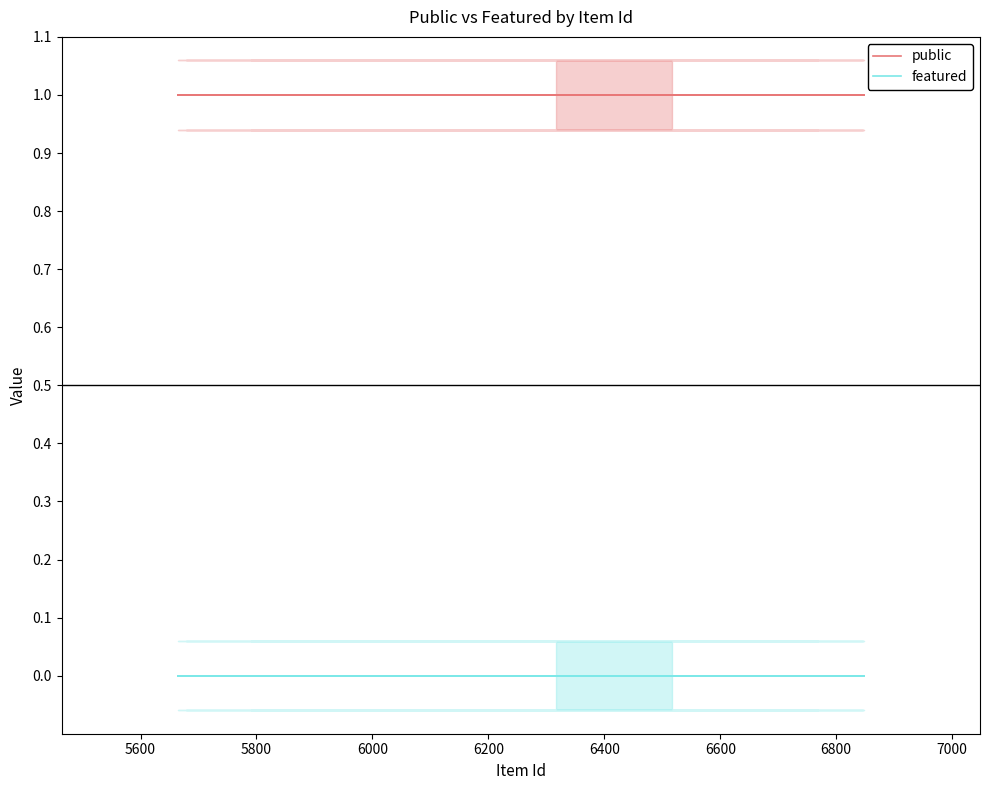

Rank the series at 5800 from lowest to highest value.

featured, public